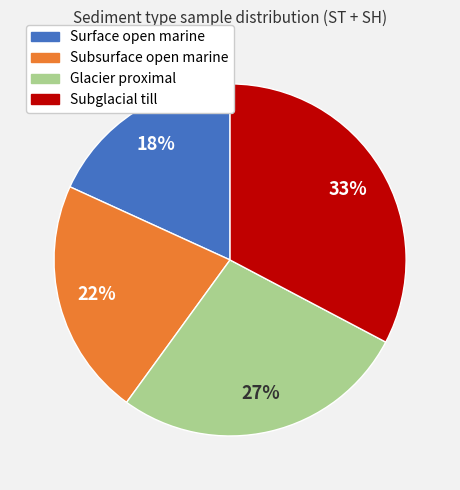

Rank the categories by value from lowest to highest.

Surface open marine, Subsurface open marine, Glacier proximal, Subglacial till